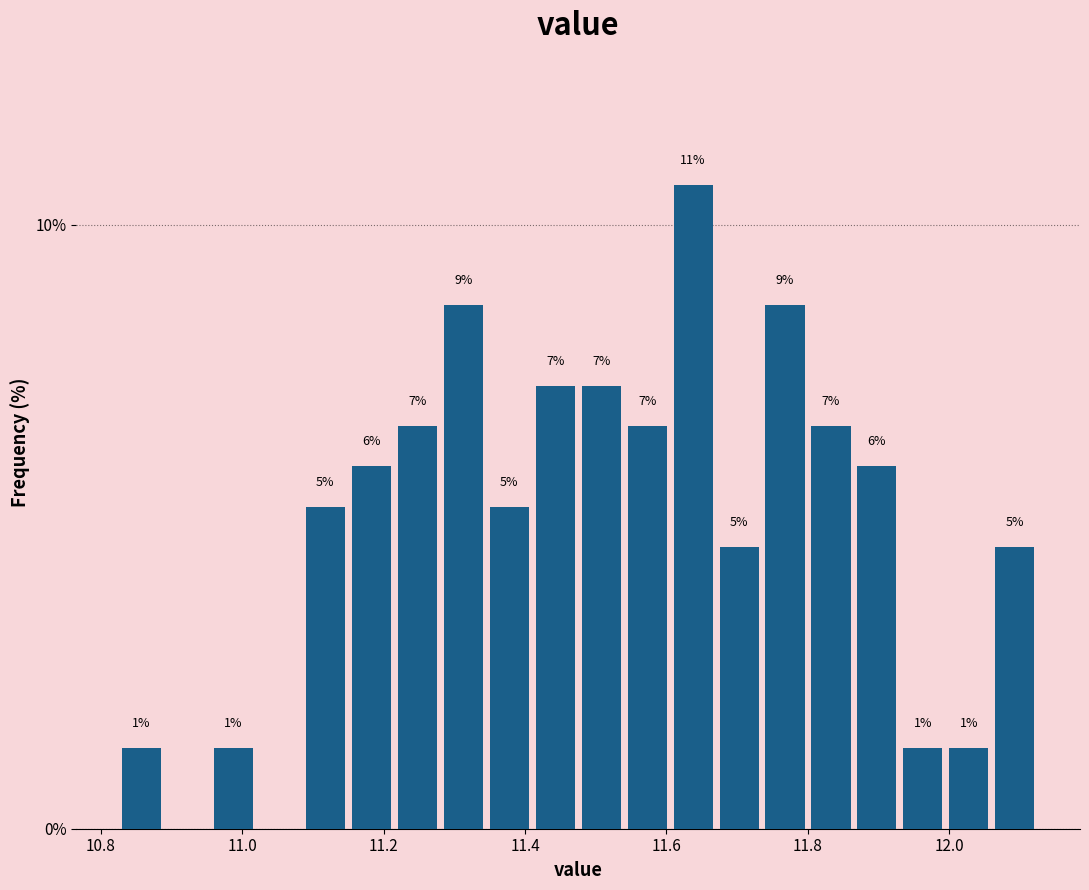

Read against the x-axis, roughly where is the centre of the tallest bar?

11.64